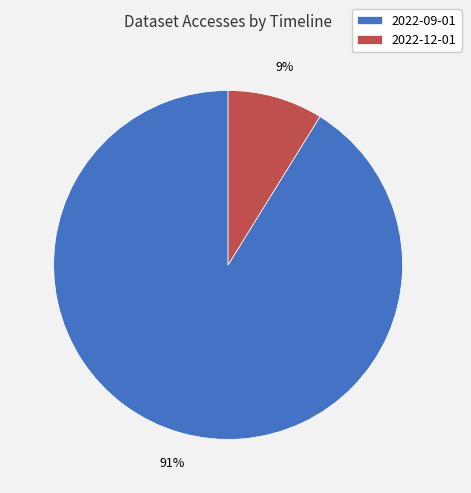

How many segments does this pie chart have?

2